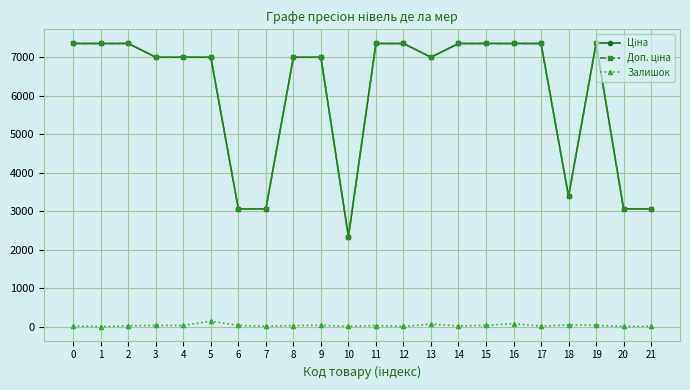

What is the maximum value shown in the chart?

7360.2